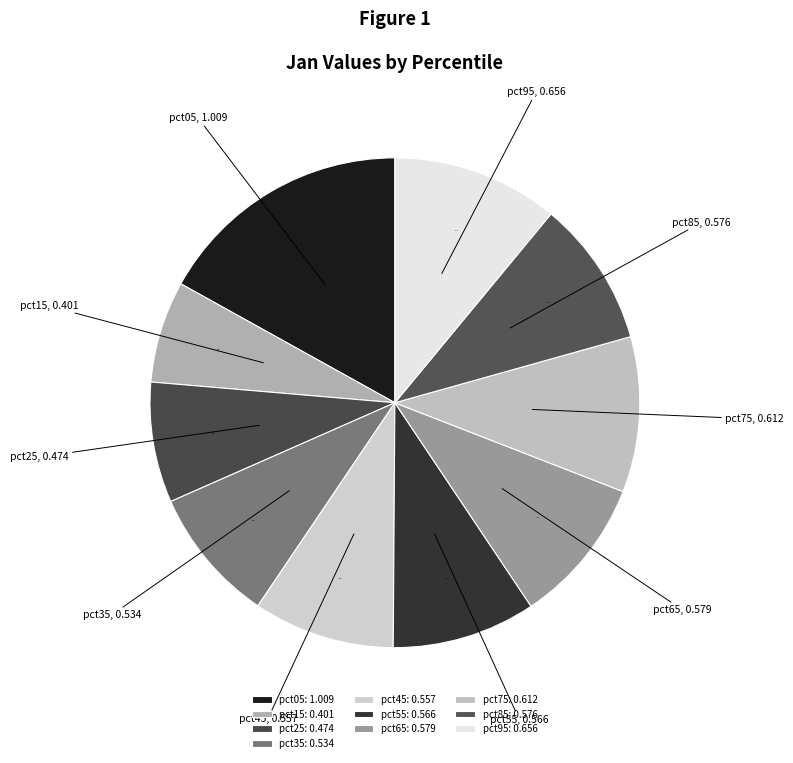

What is the largest slice in the pie chart?

pct05